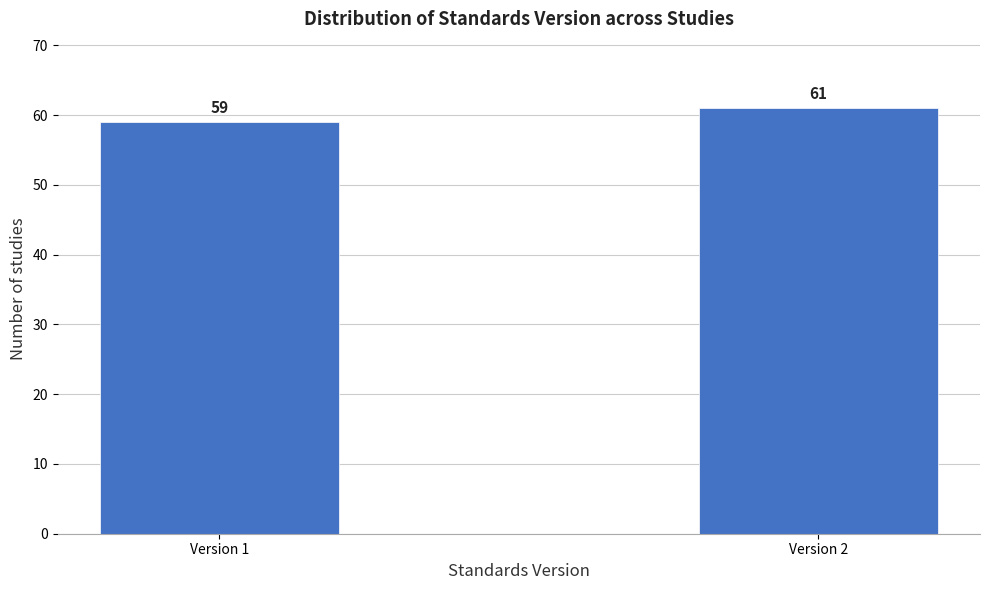

Reading left to right, list all the values displayed in this chart.

59	61